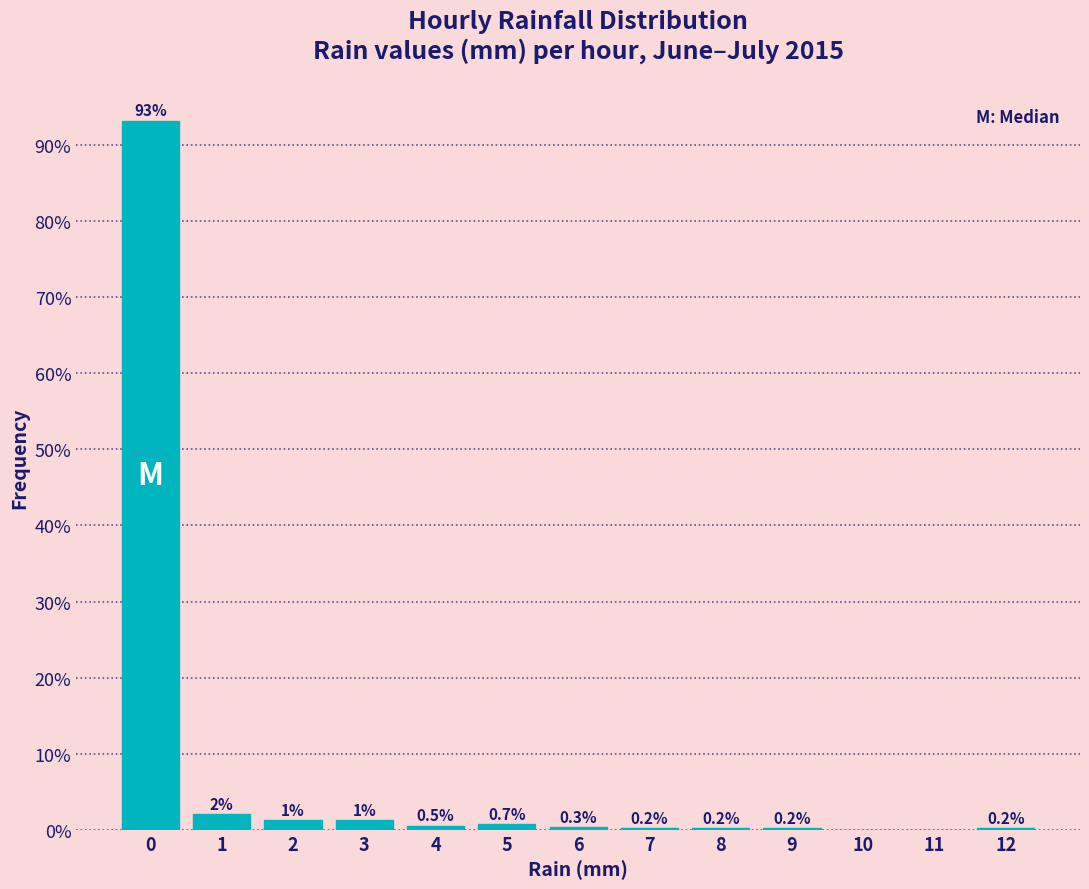

Which range on the x-axis has the tallest bar?

-0.5 to 0.5